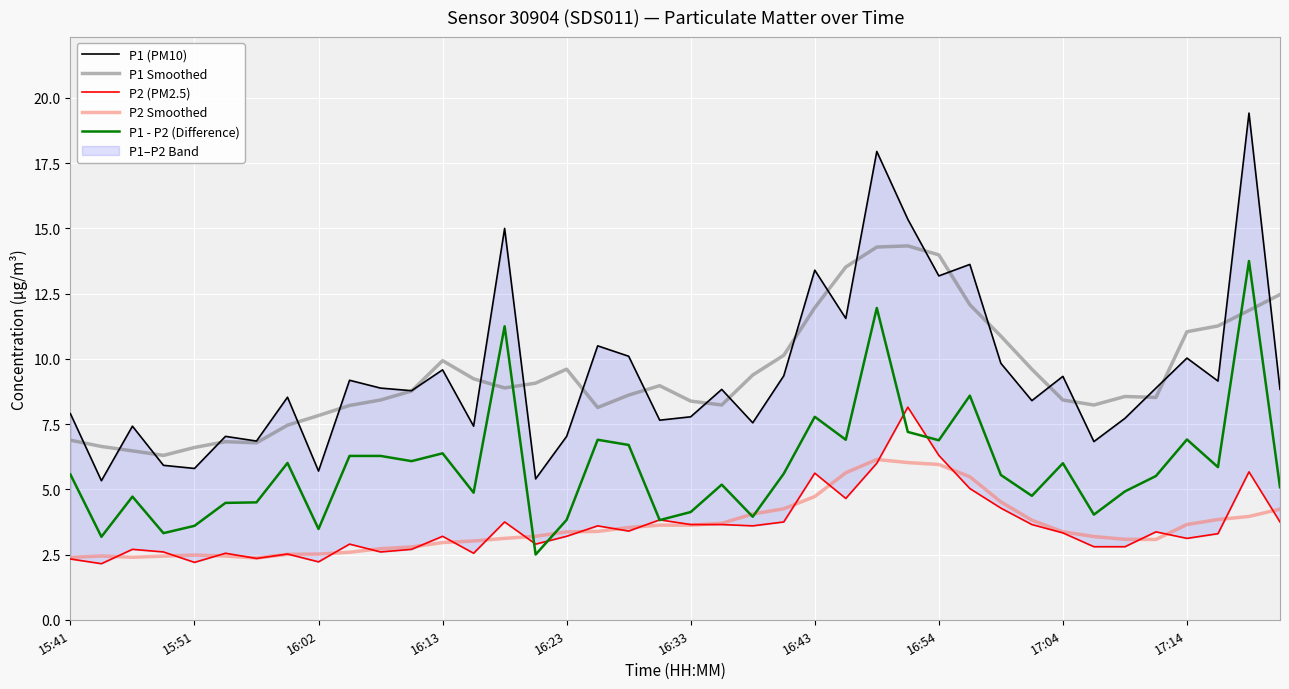

True or false: P2 Smoothed and P1 Smoothed cross at least once.

False